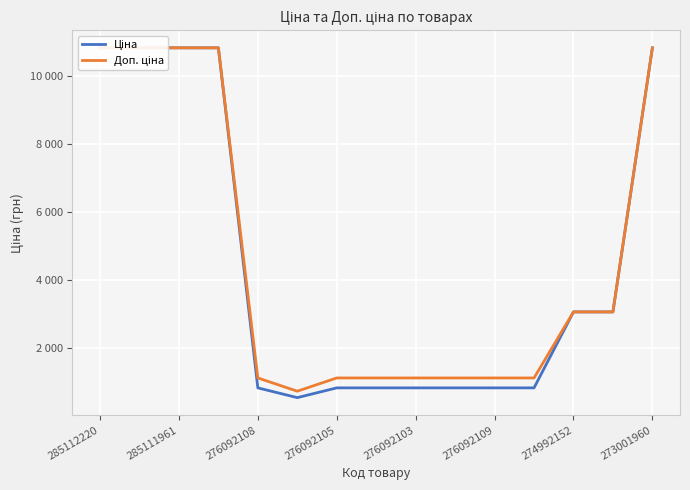

At which category does the chart reach its minimum across all series?

276092109